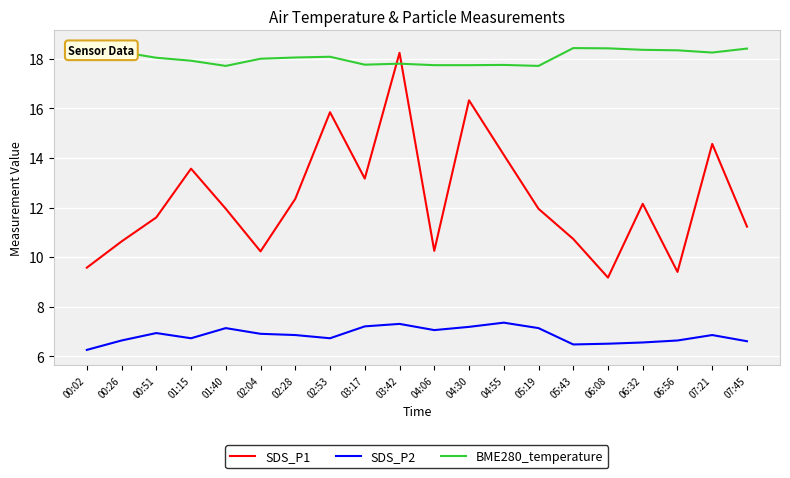

Between 03:17 and 03:42, which series saw the biggest shift?

SDS_P1